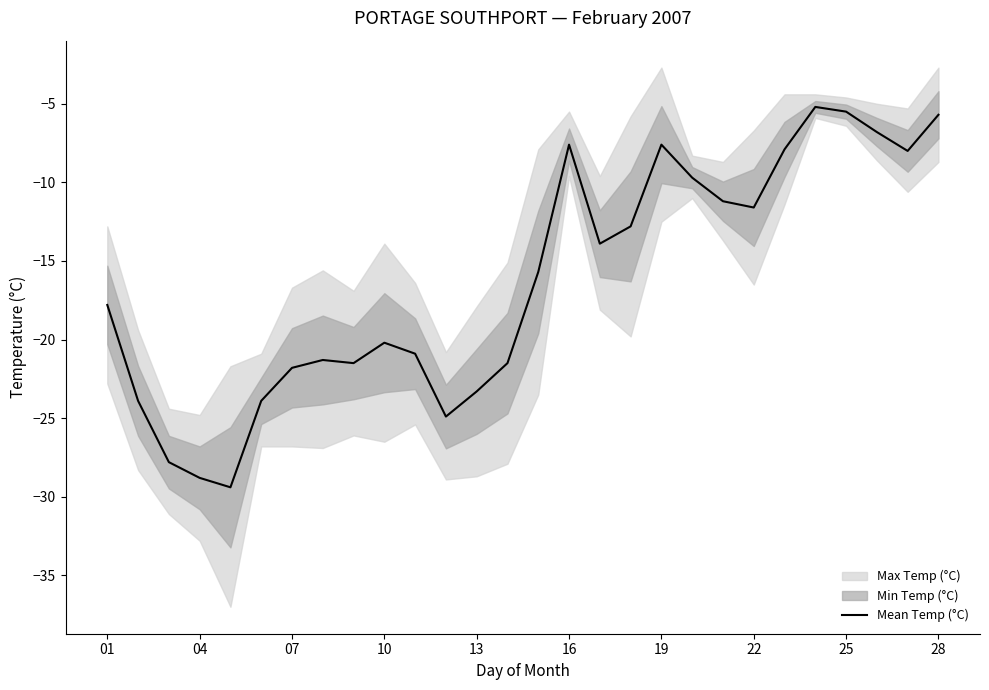

Is it true that Mean Temp (°C) equals -10.9 at 19?

False